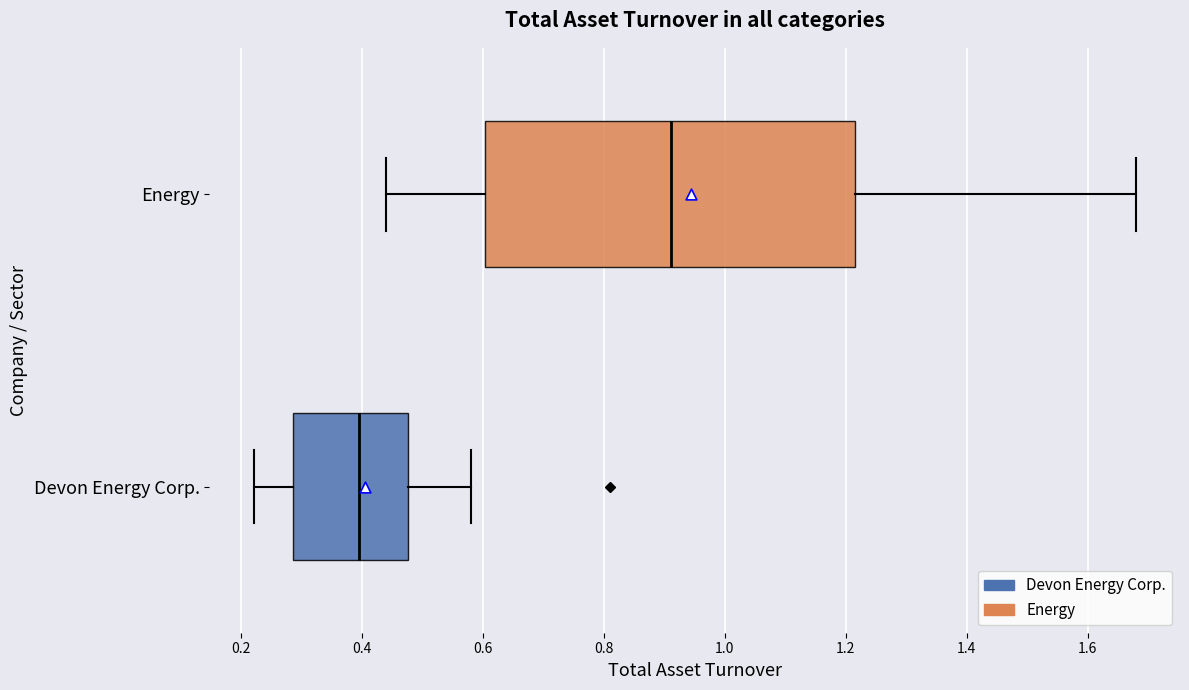

Where does the median line of the box for Devon Energy Corp. sit on the x-axis? The values are not printed on the chart, so give them approximately, as read against the axis.

0.40